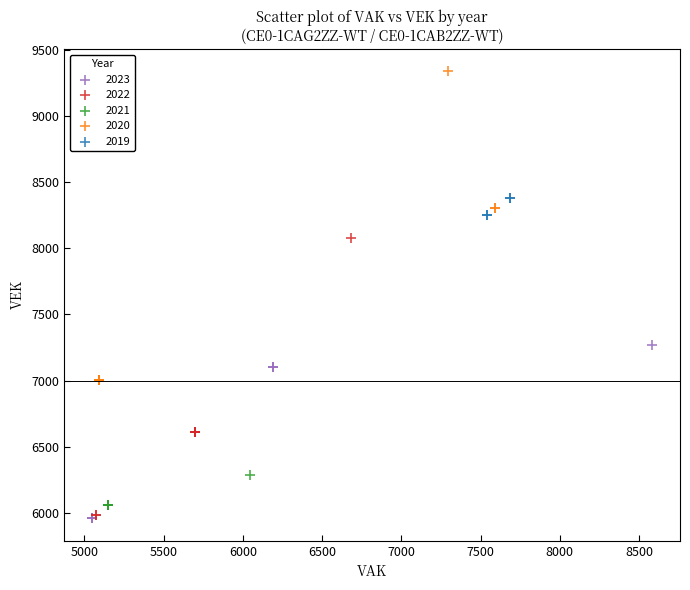

What are all the series names shown in the legend?

2023, 2022, 2021, 2020, 2019